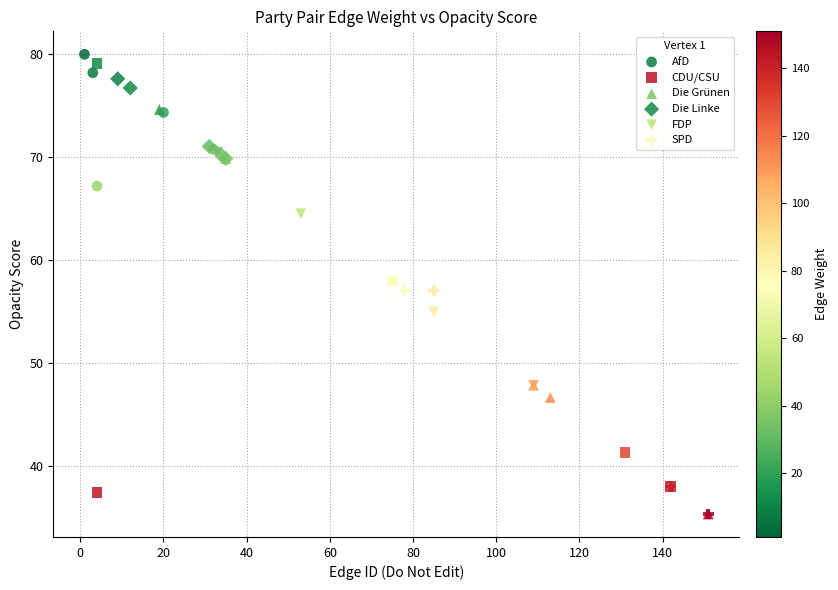

Which series contains the highest Y value?

AfD